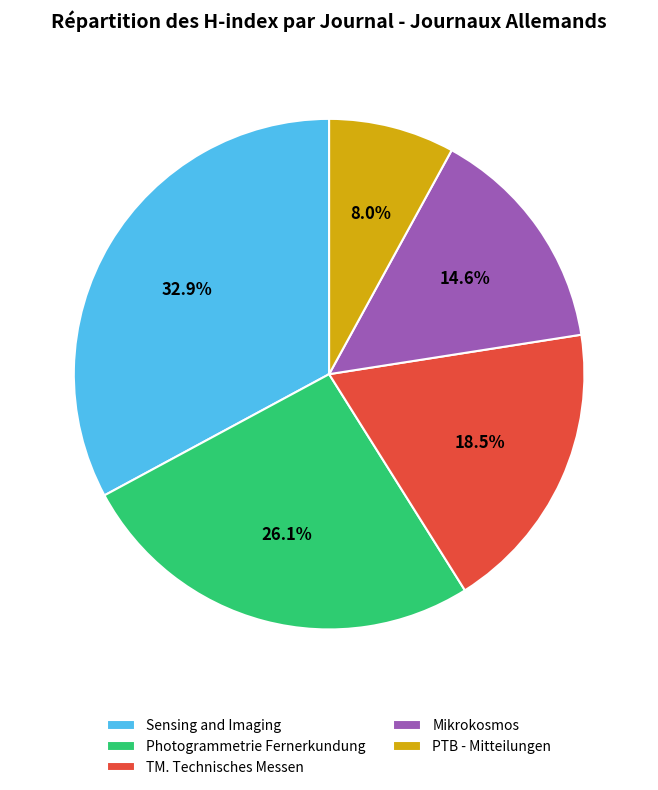

What is the largest slice in the pie chart?

Sensing and Imaging